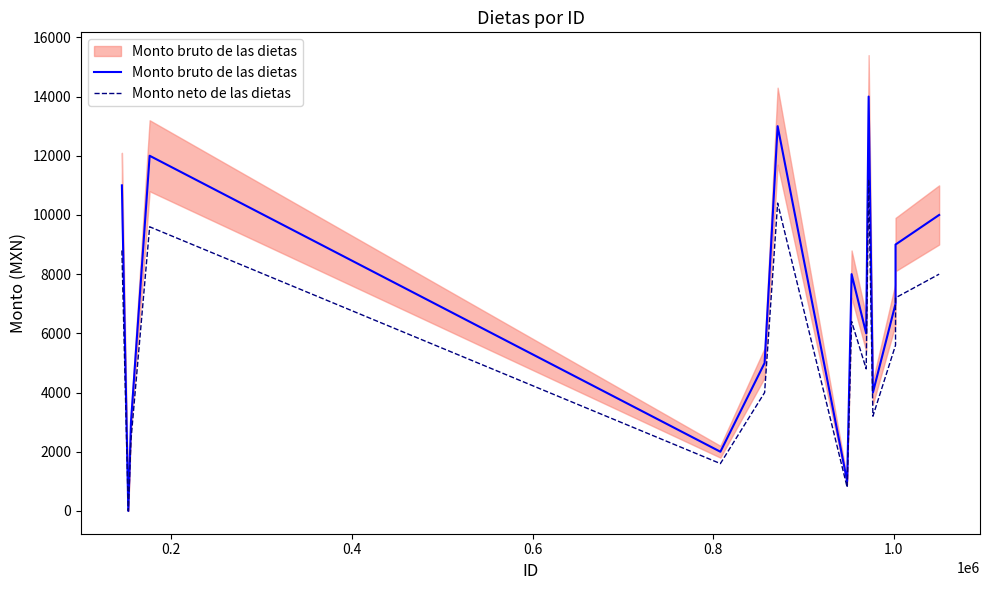

What is the difference between the maximum and minimum values in the Monto bruto de las dietas series?

14000